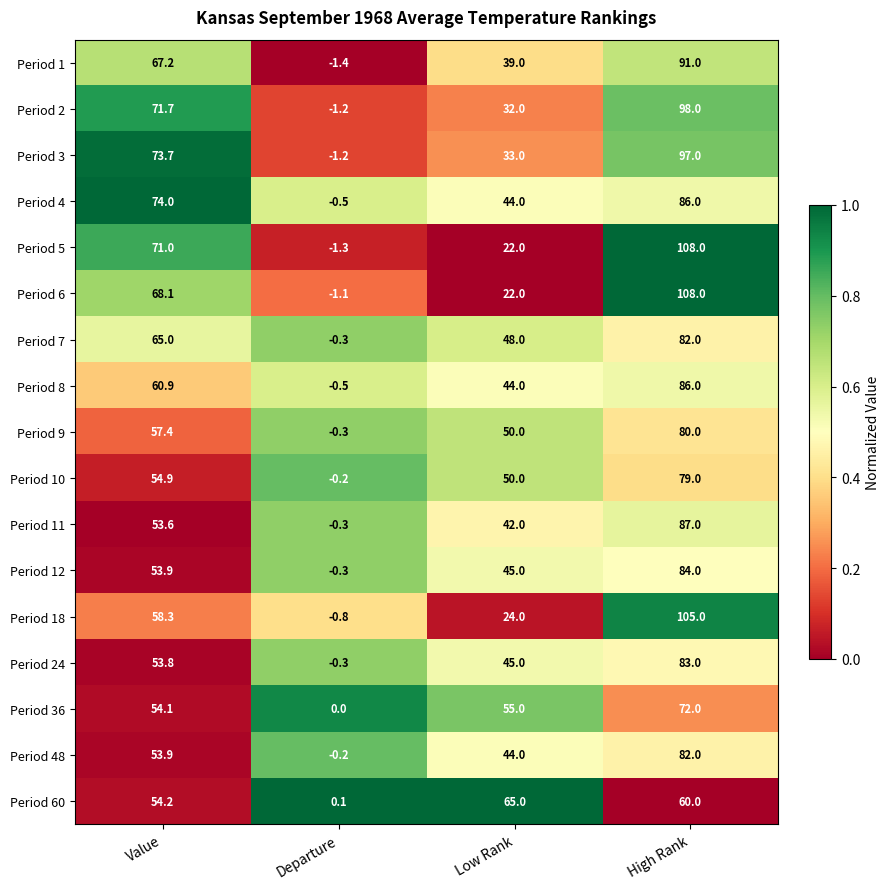

The value of Period 11 at High Rank is 87.0. True or false?

True